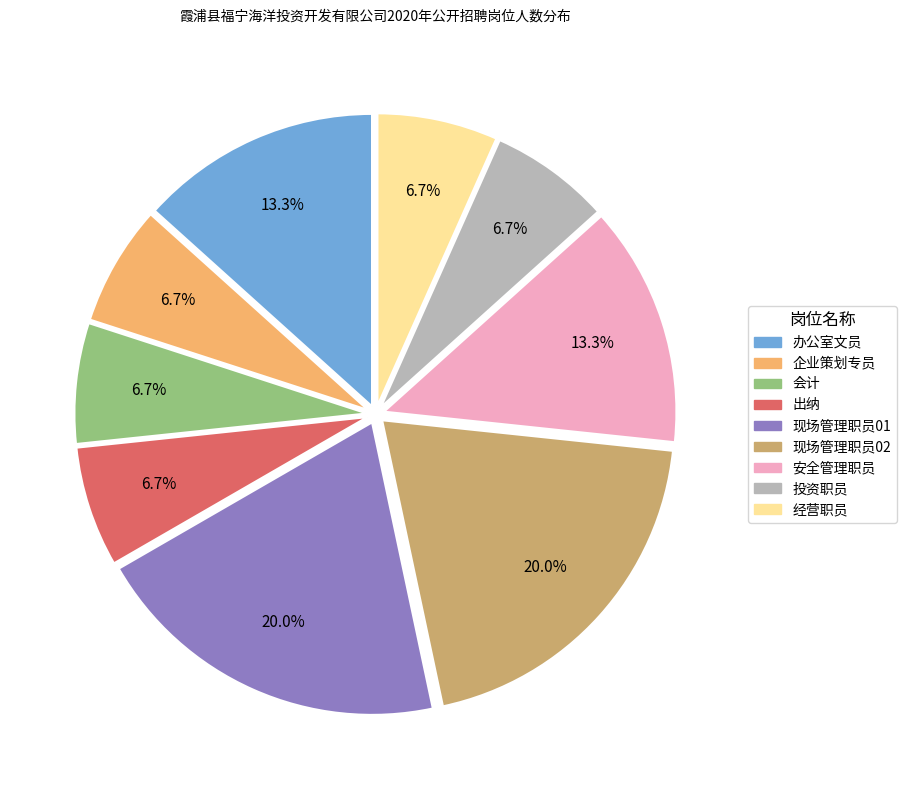

How many segments does this pie chart have?

9